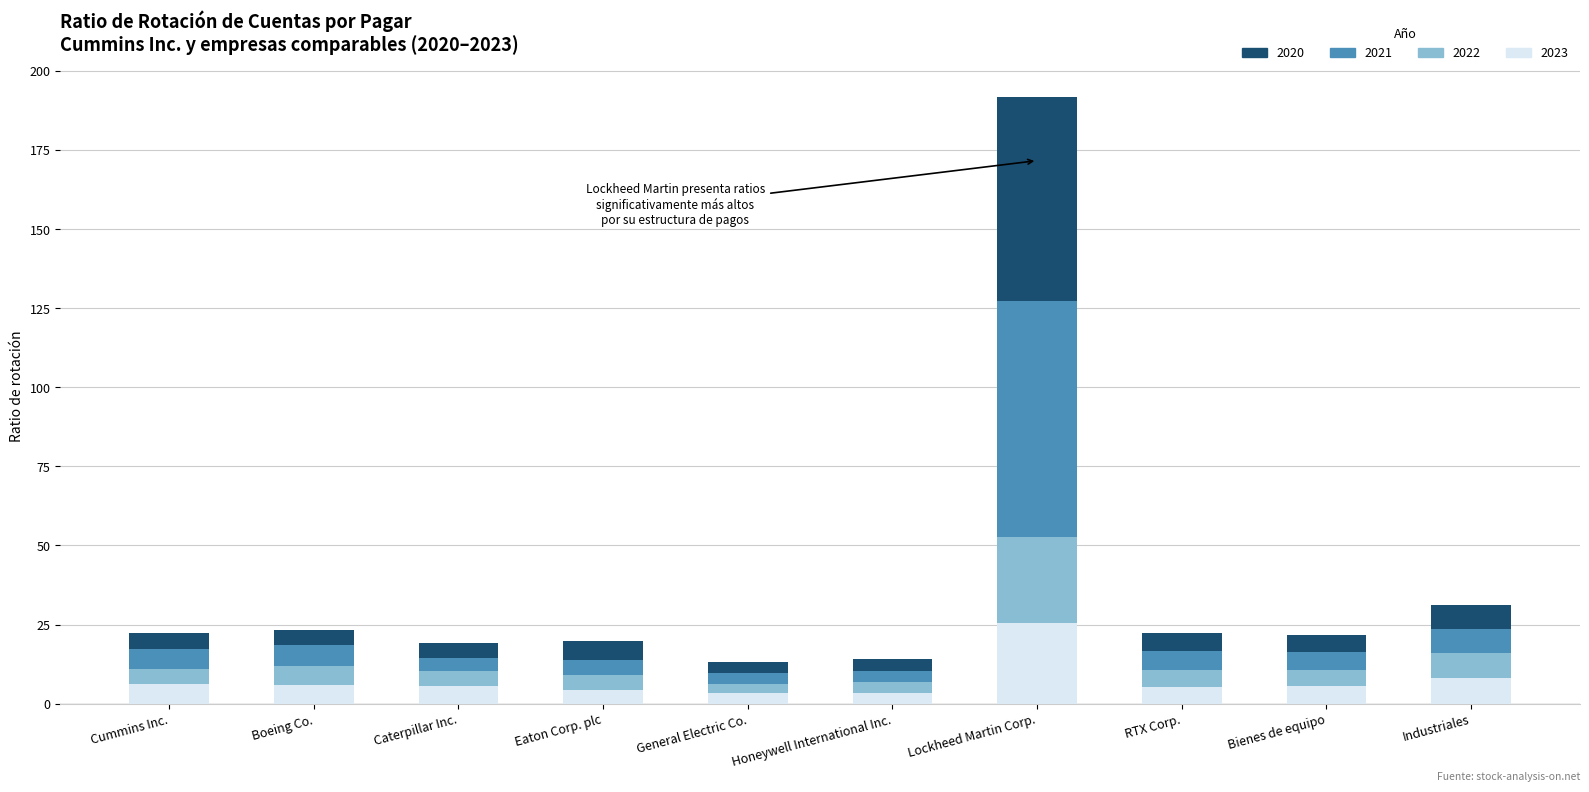

What is the difference between the maximum and minimum values in the 2023 series?

22.3